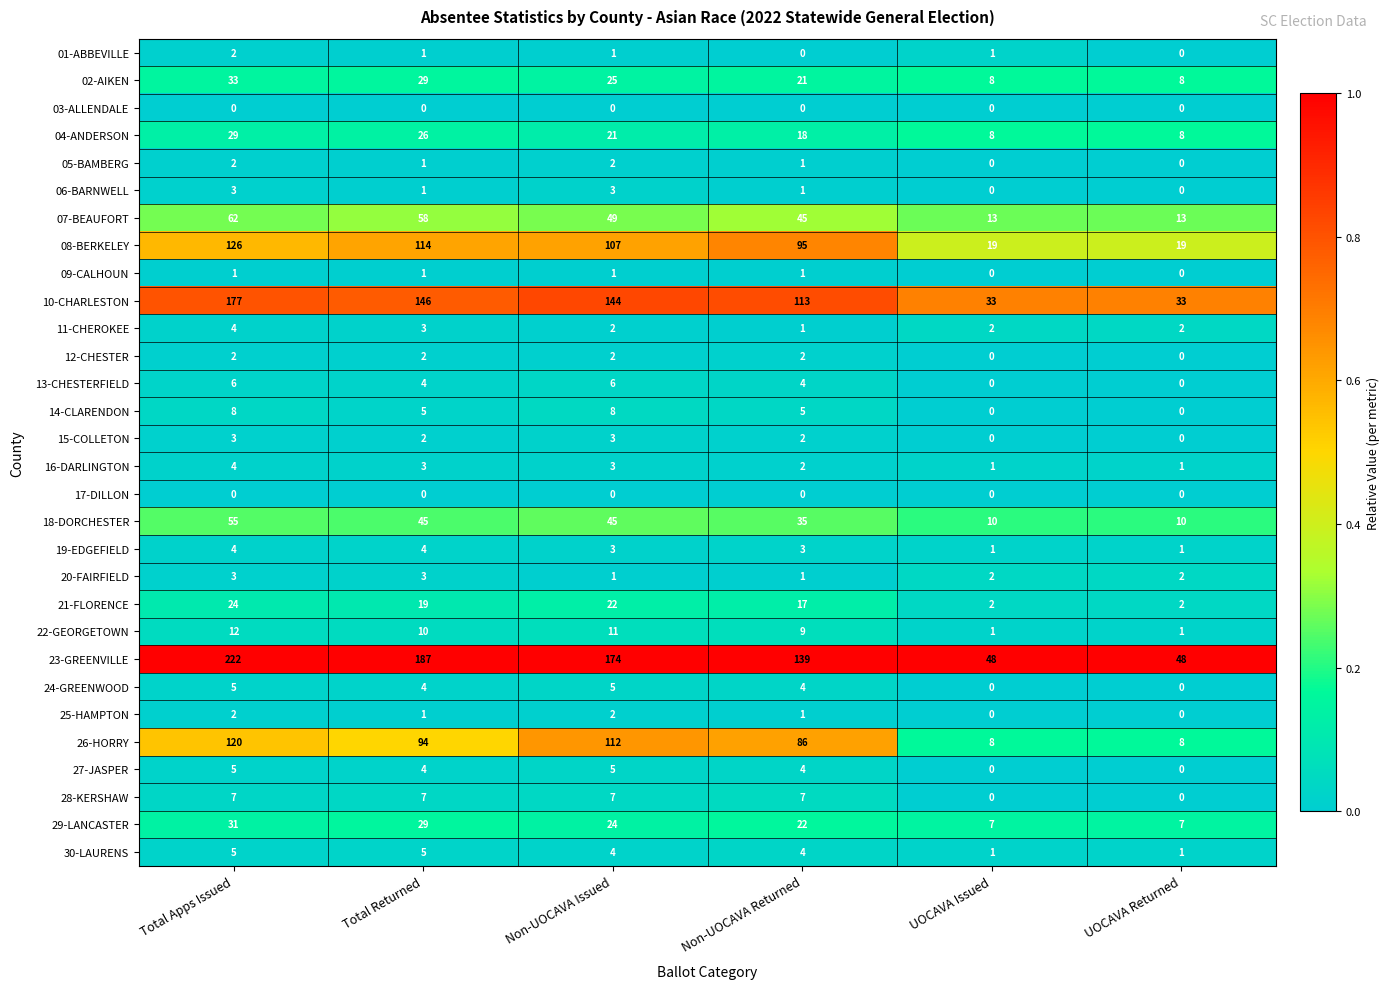

At which label does 21-FLORENCE first exceed 19?

Total Apps Issued